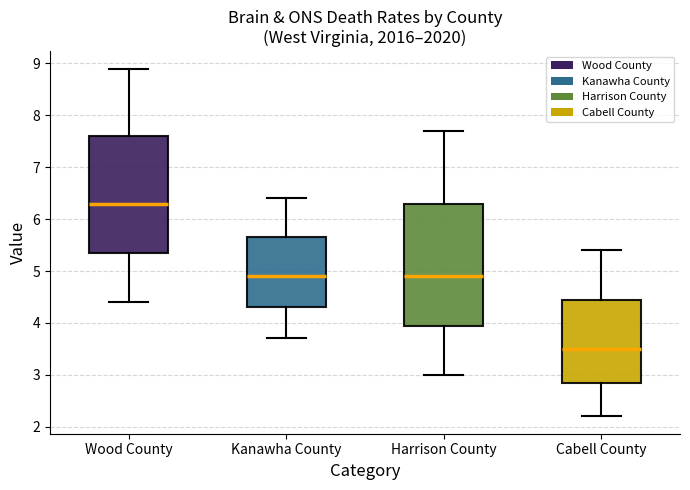

Which box is the tallest, from its lower edge to its upper edge?

Harrison County